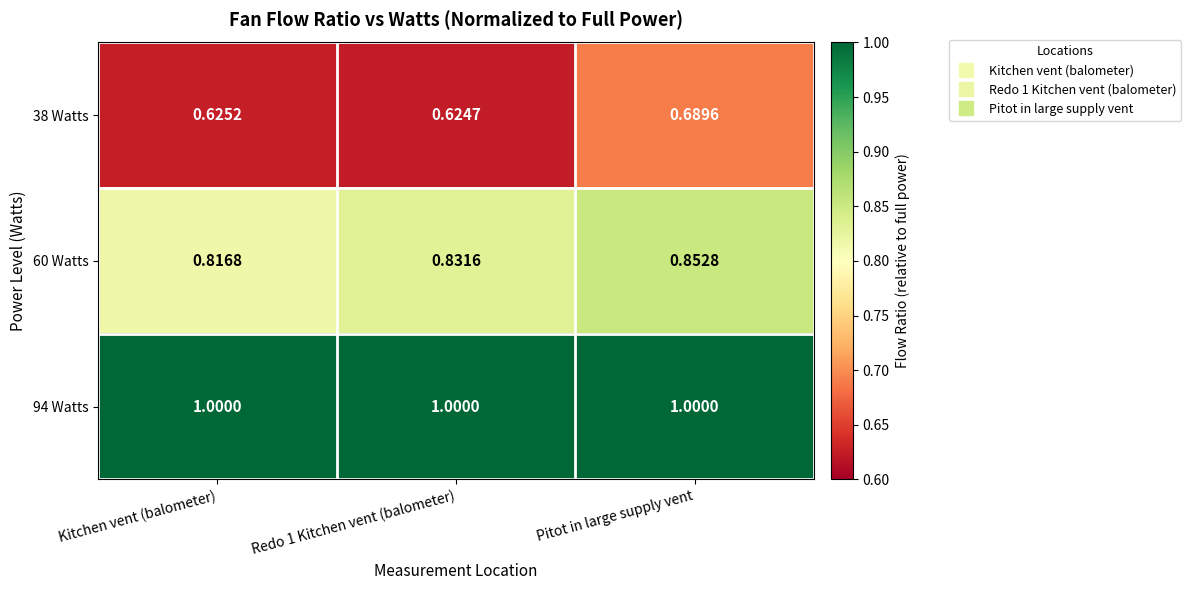

At which category is the sum across all series the highest?

Pitot in large supply vent